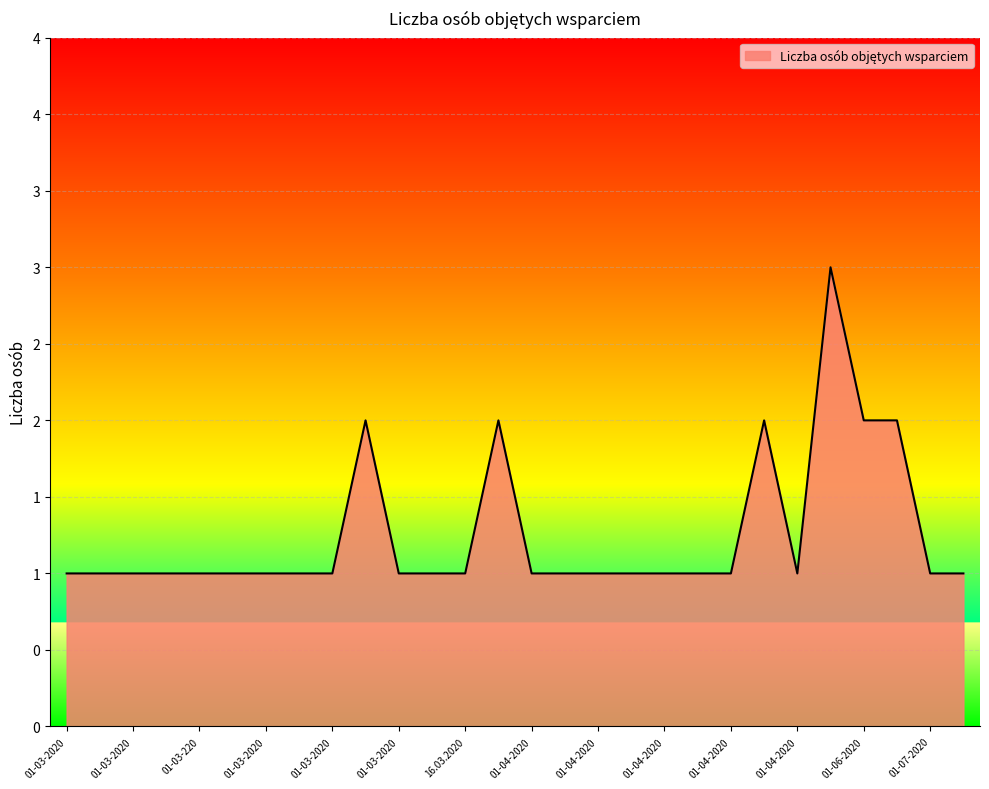

Reading left to right, transcribe all the data shown in this chart.

1	1	1	1	1	1	1	1	1	2	1	1	1	2	1	1	1	1	1	1	1	2	1	3	2	2	1	1